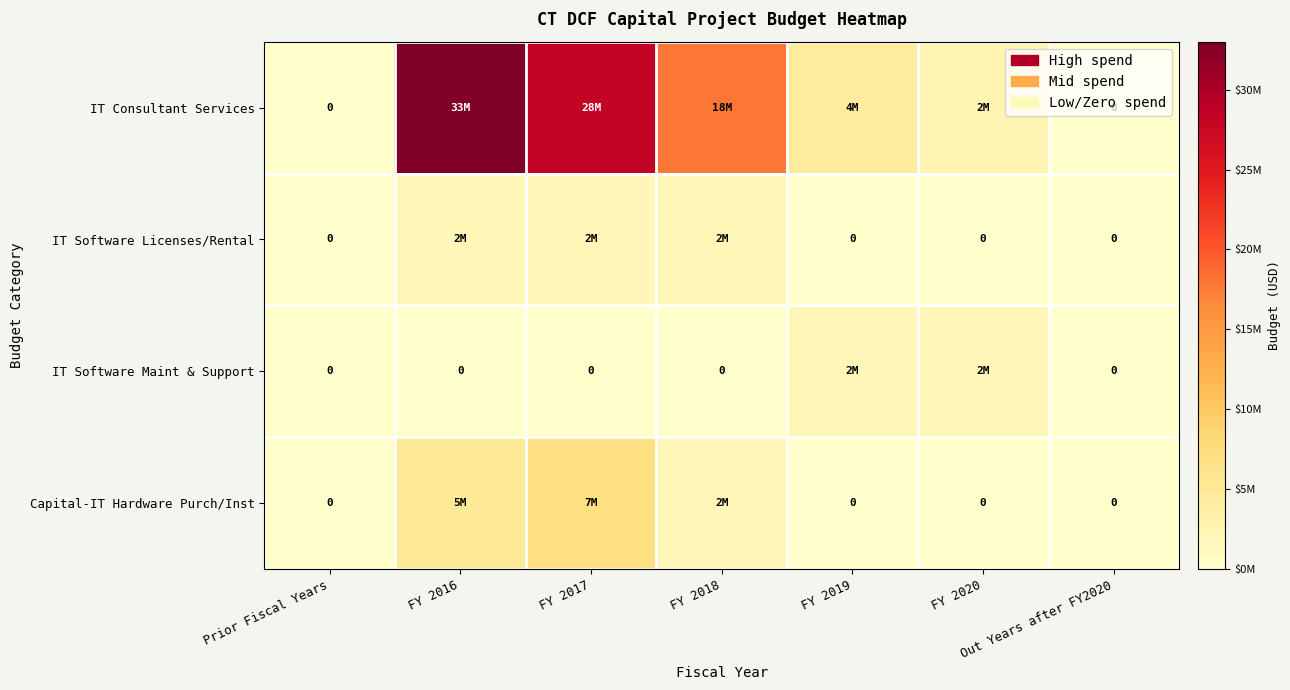

At how many categories does at least one series exceed 13937903?

3